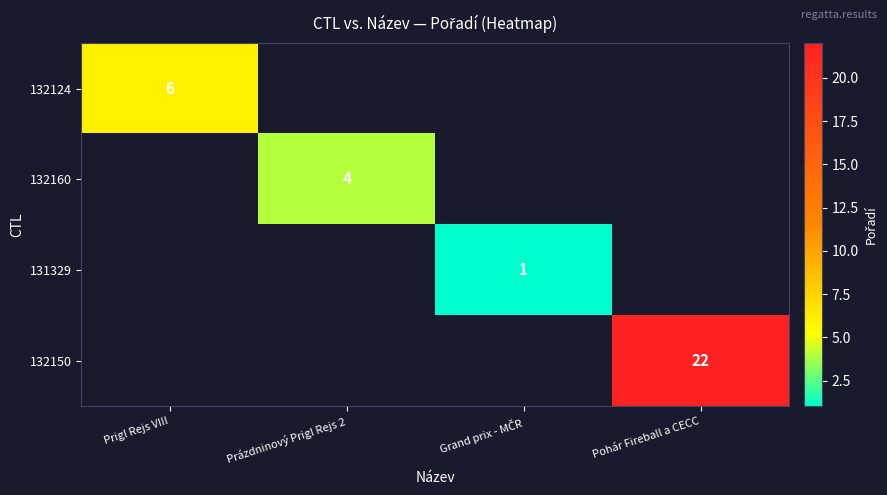

How many series are shown in this chart?

4